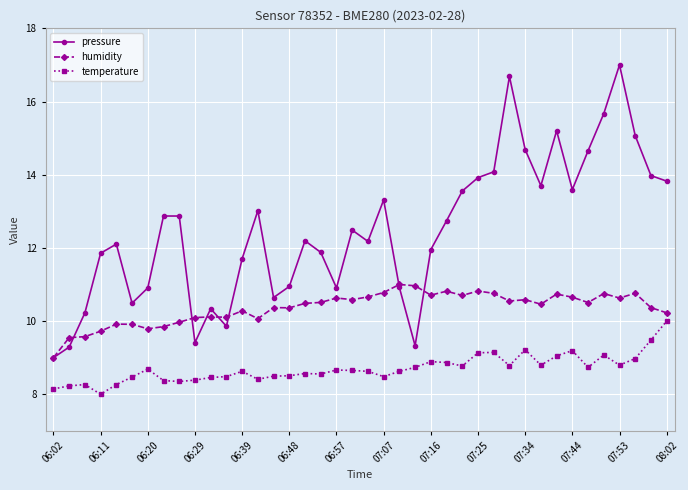

What are all the series names shown in the legend?

pressure, humidity, temperature